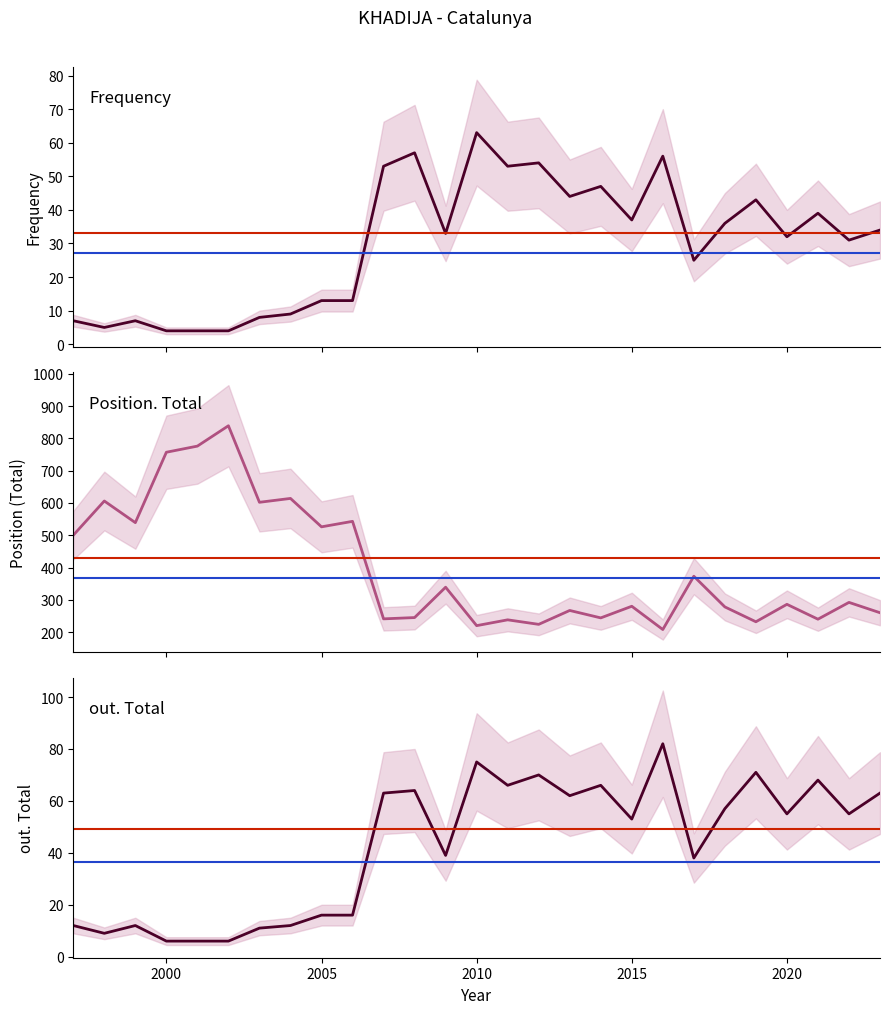

True or false: out. Total and Position. Total cross at least once.

False